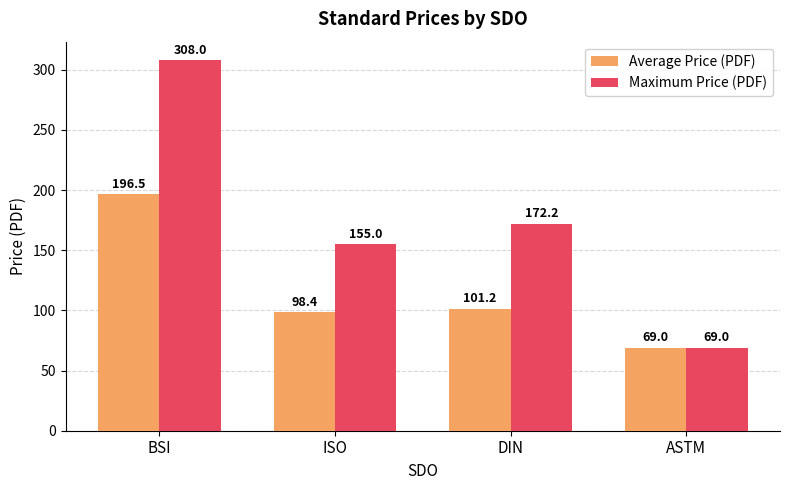

What is the label of the 1st bar from the right?

ASTM